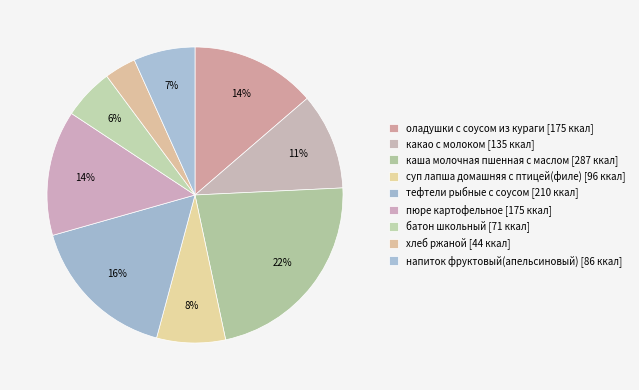

Between хлеб ржаной and какао с молоком, which is larger?

какао с молоком